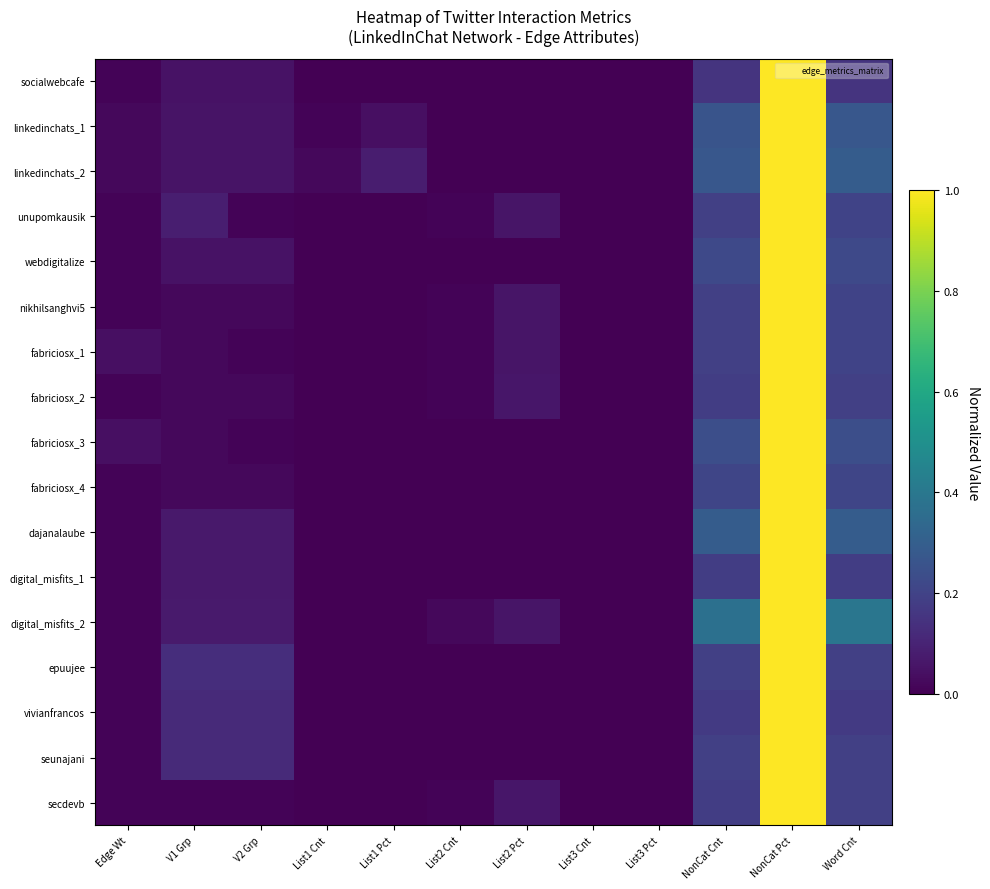

What is the maximum value for fabriciosx_3?

1.0